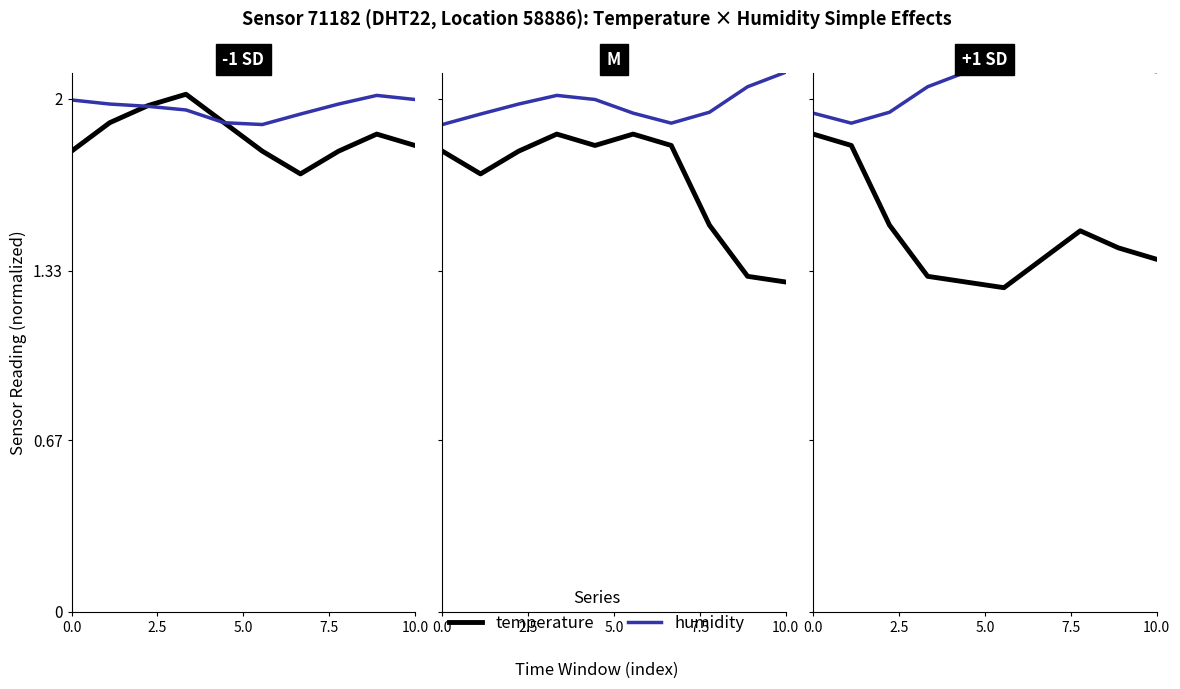

How many values in the humidity series are below 2?

3